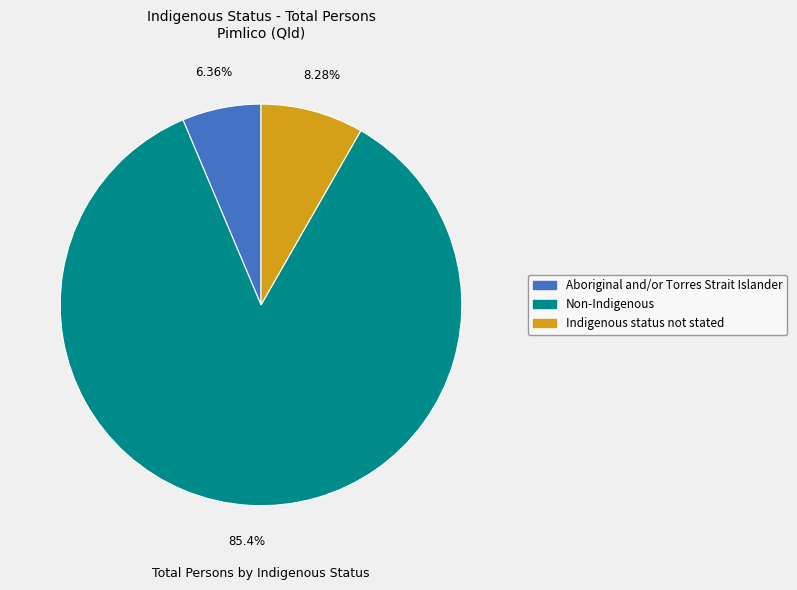

Approximately how many times larger is the value at Non-Indigenous compared to Indigenous status not stated?

10.3